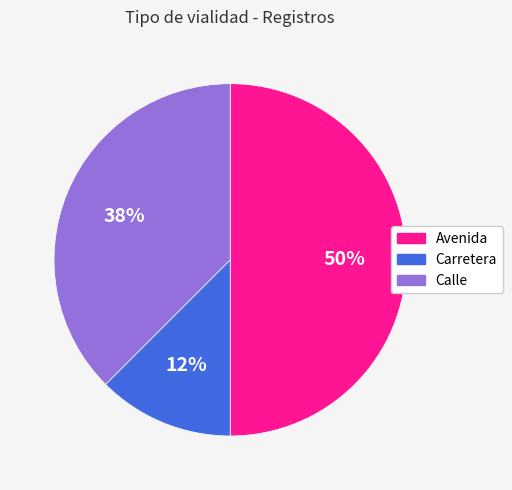

Does Carretera account for over 50% of the chart?

No